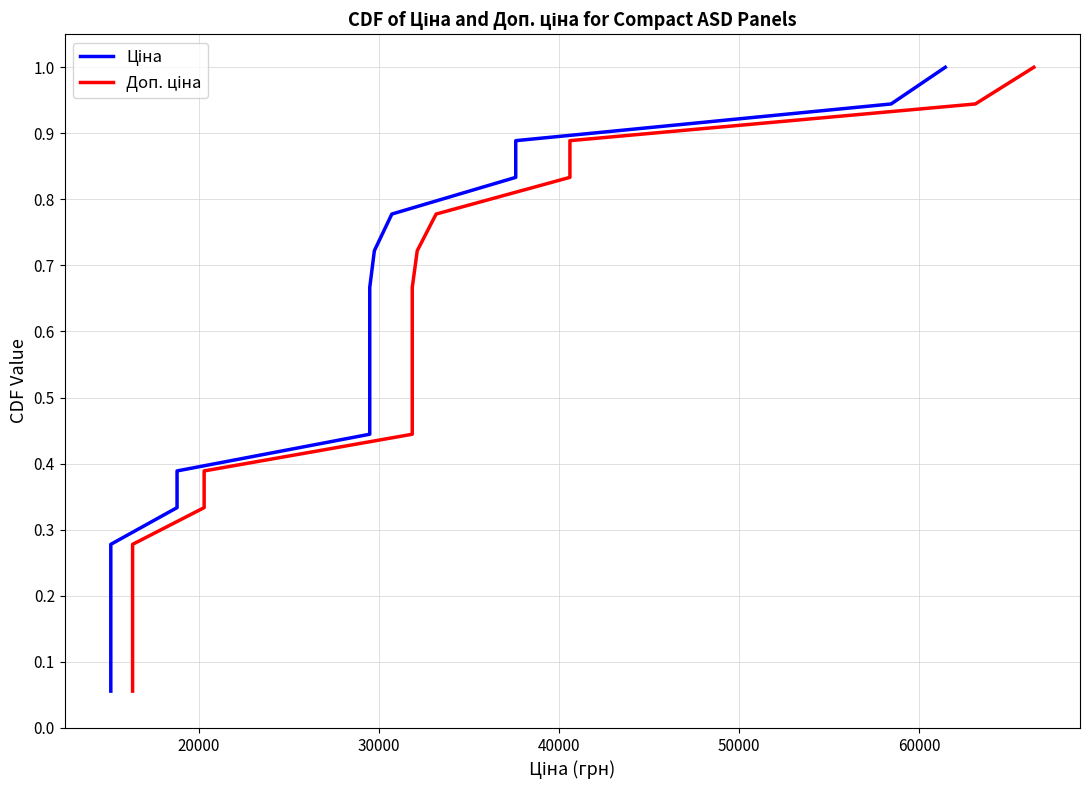

What is the lowest value of the Ціна series?

0.1